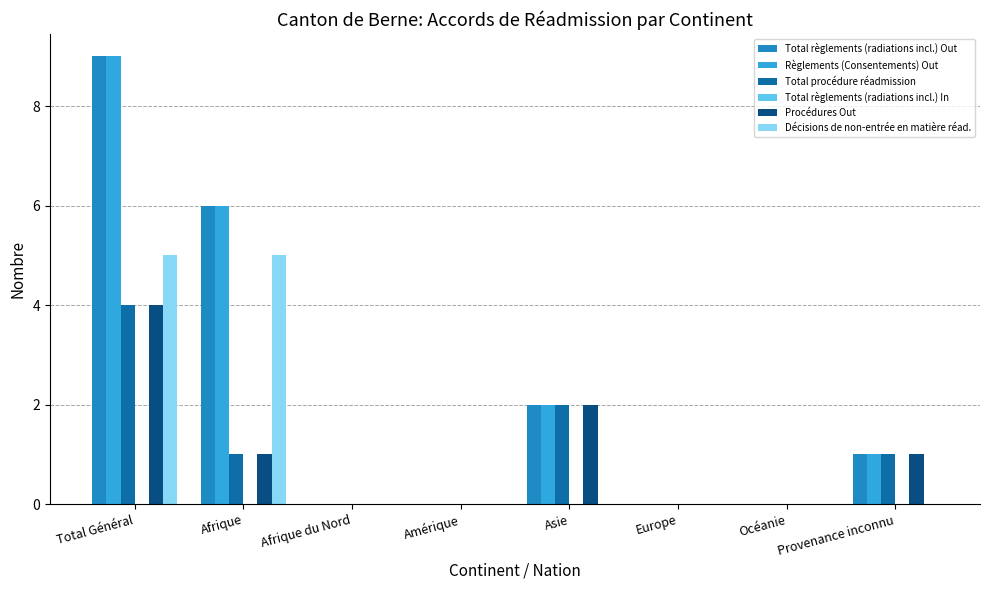

Is the value of Procédures Out at Asie greater than the value of Décisions de non-entrée en matière réad. at Asie?

Yes